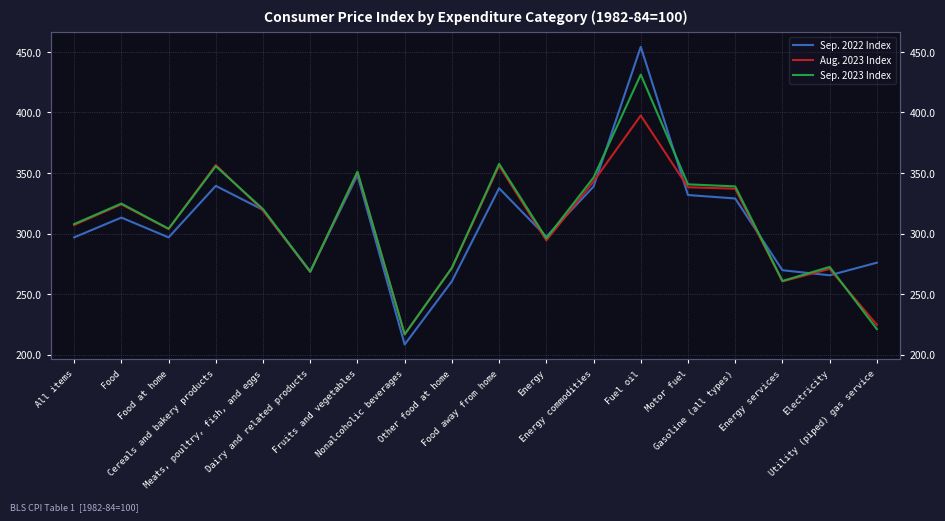

Reading left to right, list all the values displayed in this chart.

Sep. 2022 Index: 296.8	313.1	296.8	339.3	319.5	268.8	348.2	208.3	260.6	337.4	297.3	338.8	454.2	331.8	328.9	269.7	265.5	275.9
Aug. 2023 Index: 307.0	324.1	303.7	356.6	318.9	268.3	350.4	216.6	271.6	356.1	294.3	343.0	397.4	338.2	337.0	260.4	270.8	224.5
Sep. 2023 Index: 307.8	324.7	303.9	355.6	320.1	268.4	351.0	216.7	271.6	357.5	296.0	346.2	431.2	340.6	338.9	260.8	272.4	221.0